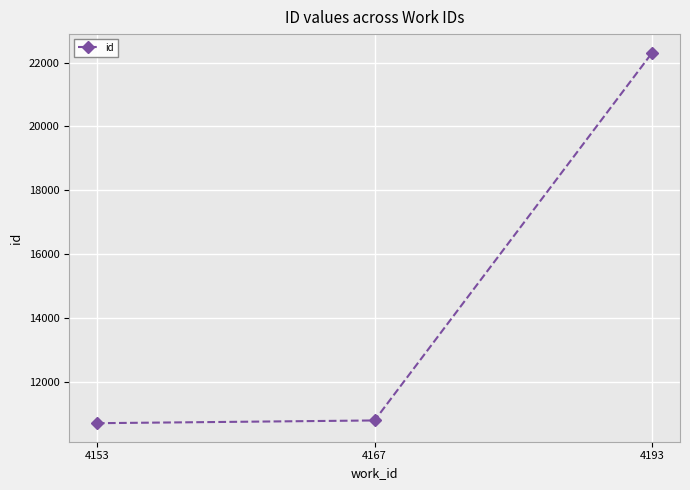

What is the value of the 1st point from the left?

10698